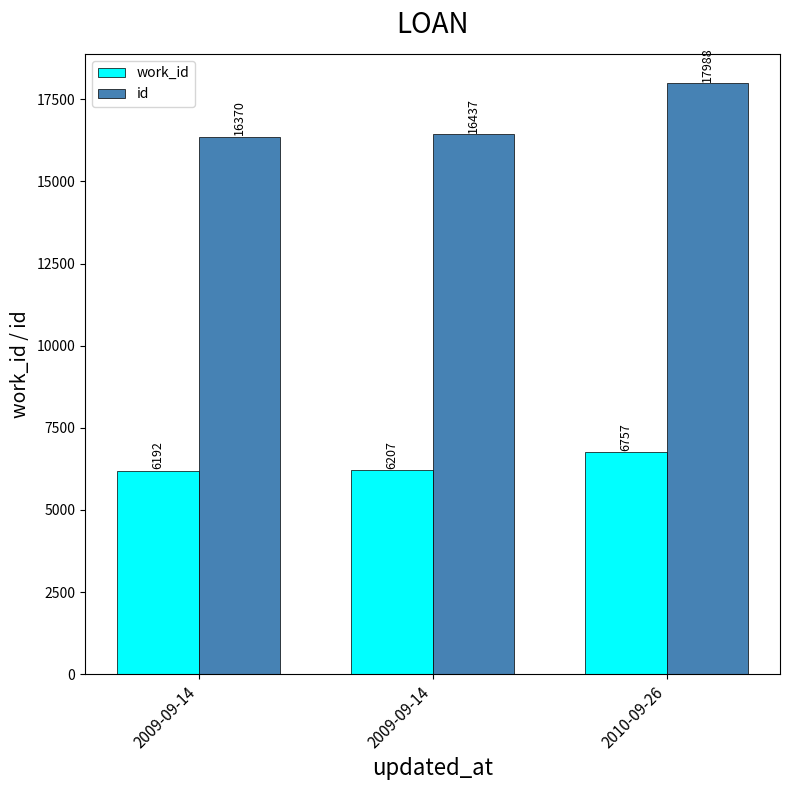

How many bars are there in total?

6